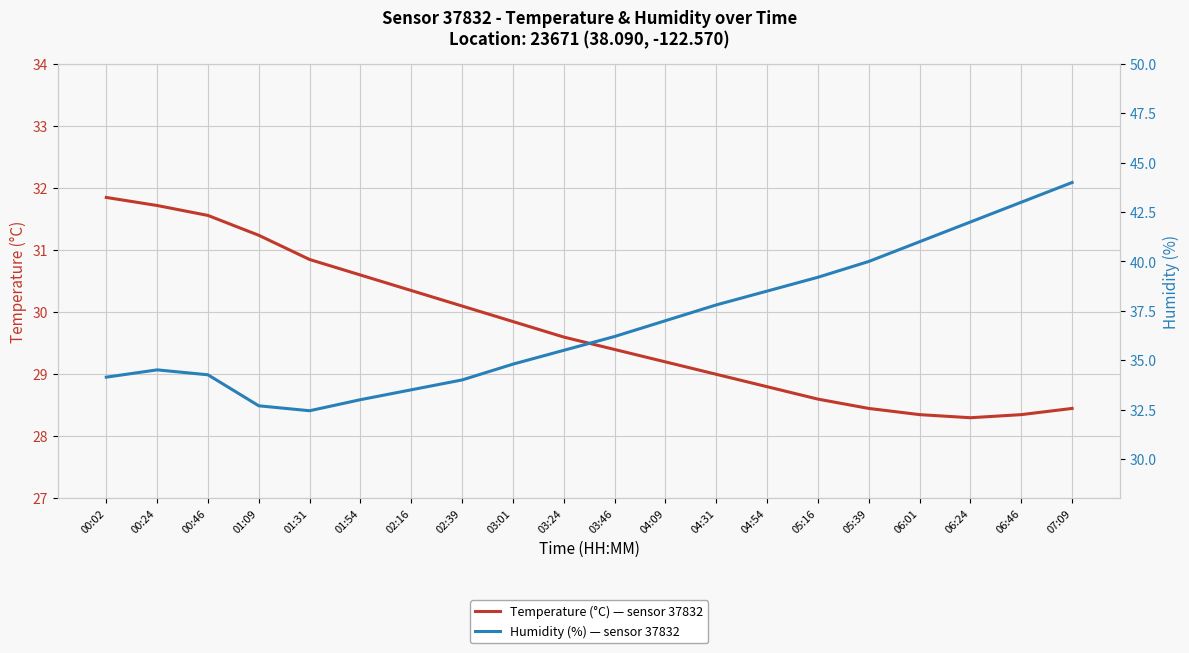

True or false: humidity and temperature cross at least once.

False